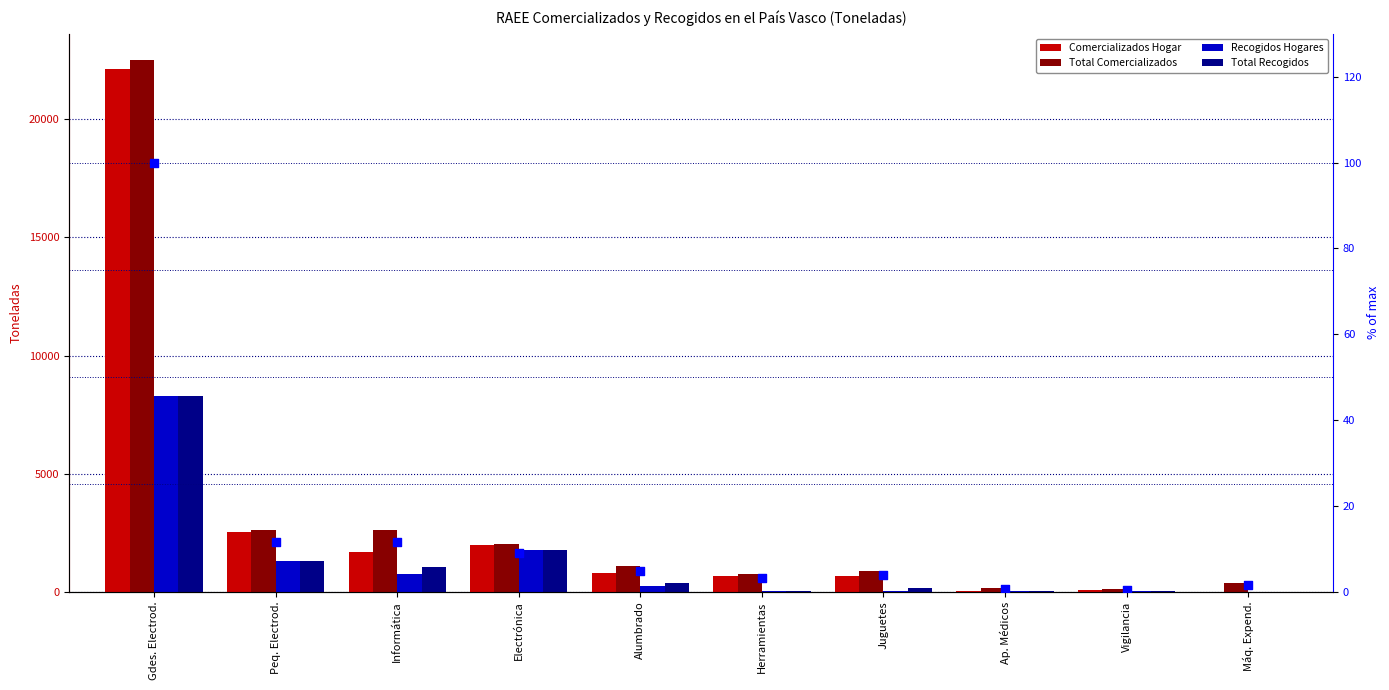

Which series has the largest Y range (max minus min)?

Total Comercializados